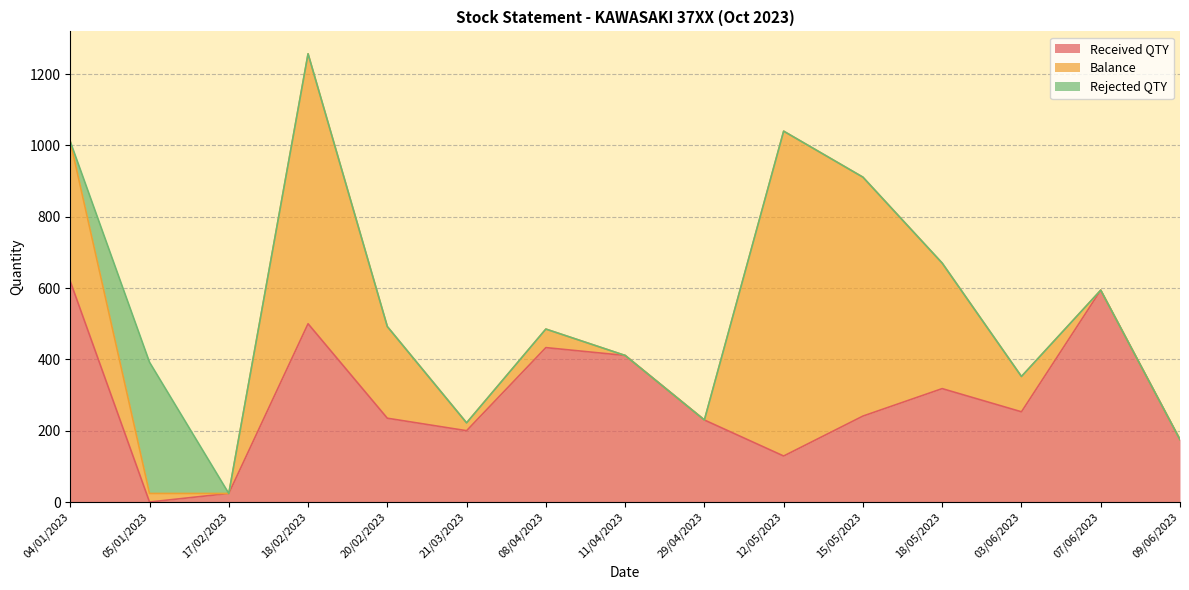

Does the chart display data point markers on the line(s)?

No